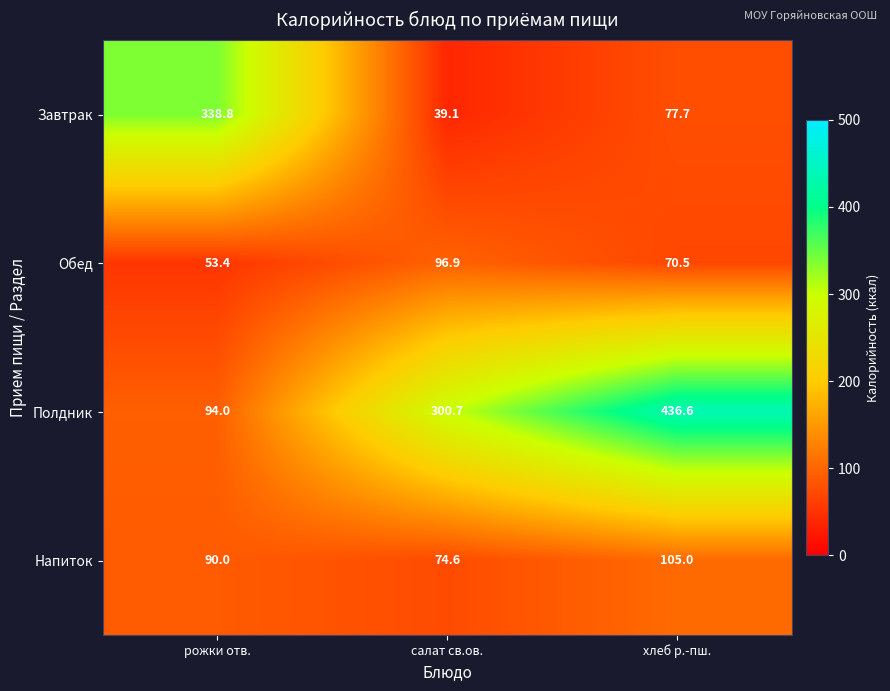

Read the Полдник value at салат св.ов..

300.7